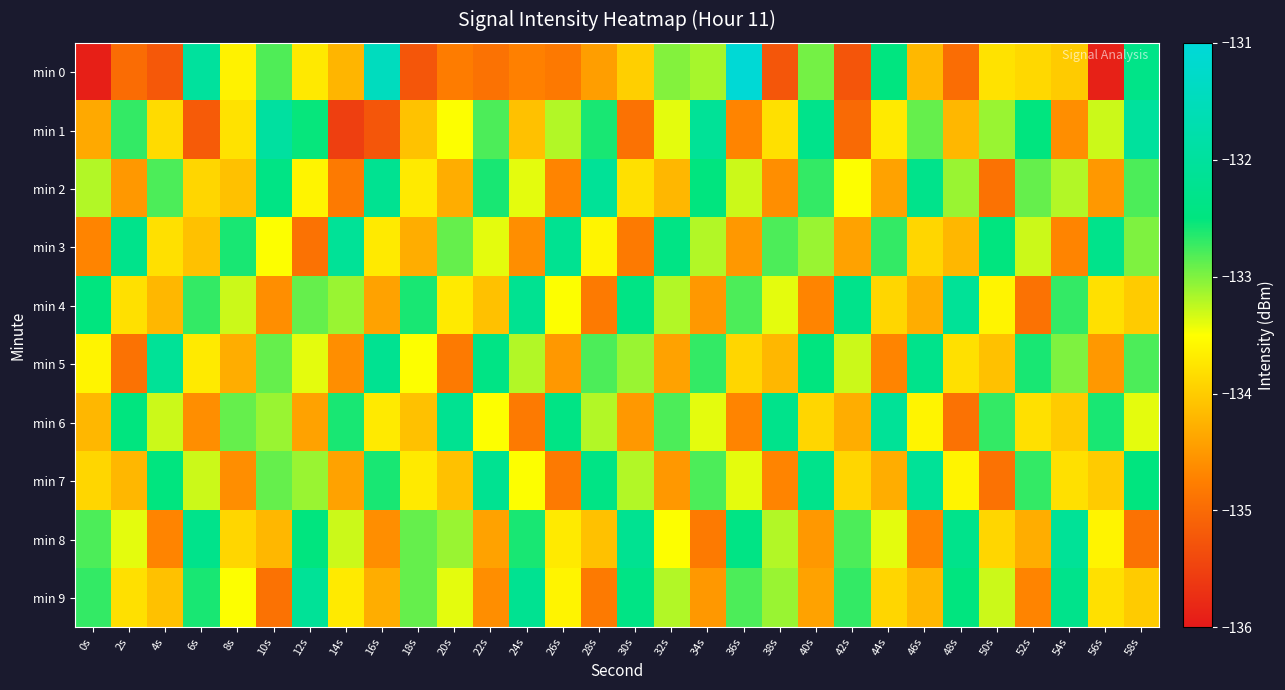

What is the spread (max minus min) of values at 24s?

2.6